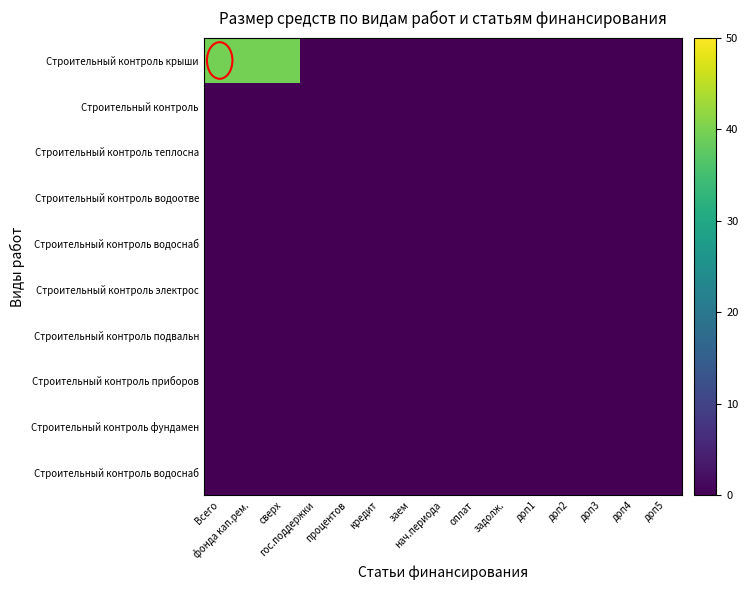

What is the greatest value displayed?

39.5